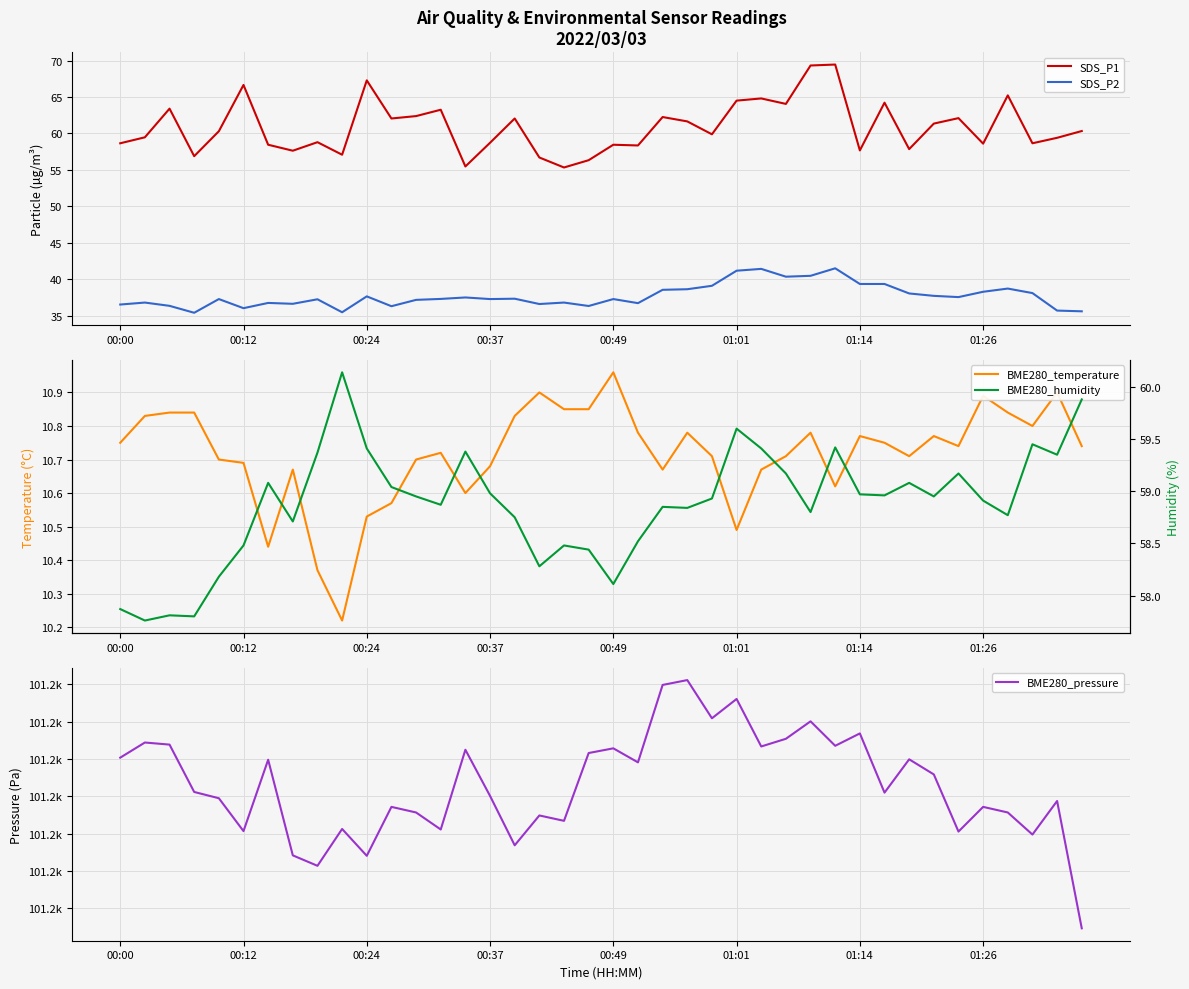

What is the approximate value of SDS_P2 at 22?

38.5